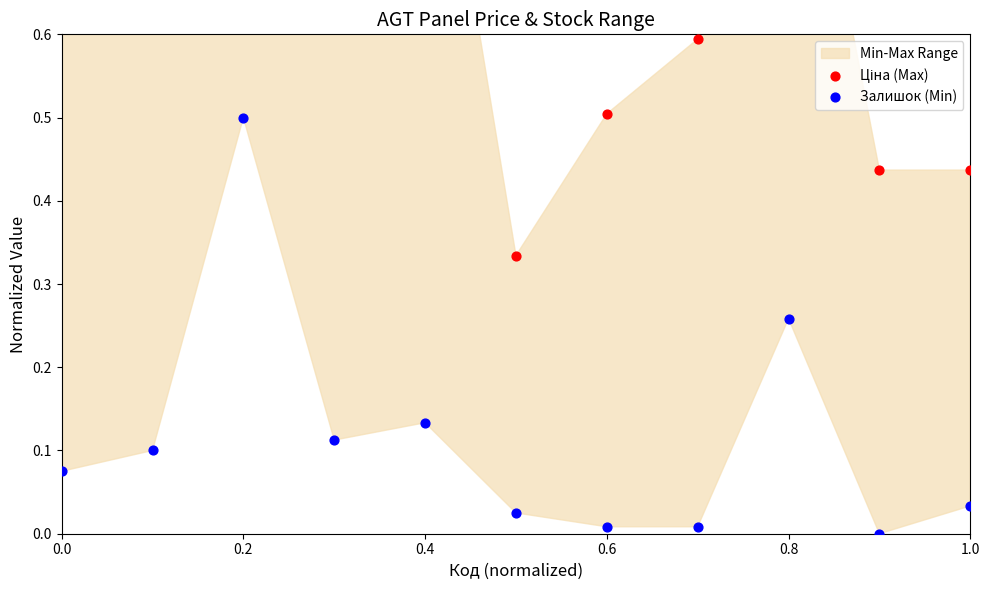

What is the total value across all series at 0.4?

1.1